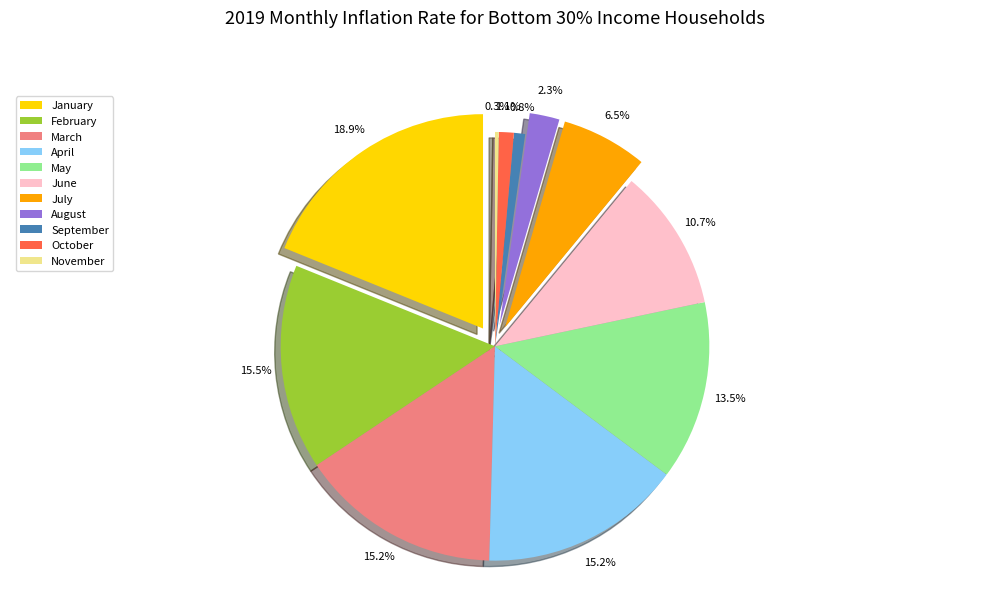

To the nearest percent, what is the difference between the largest and smallest slice percentages?

19%